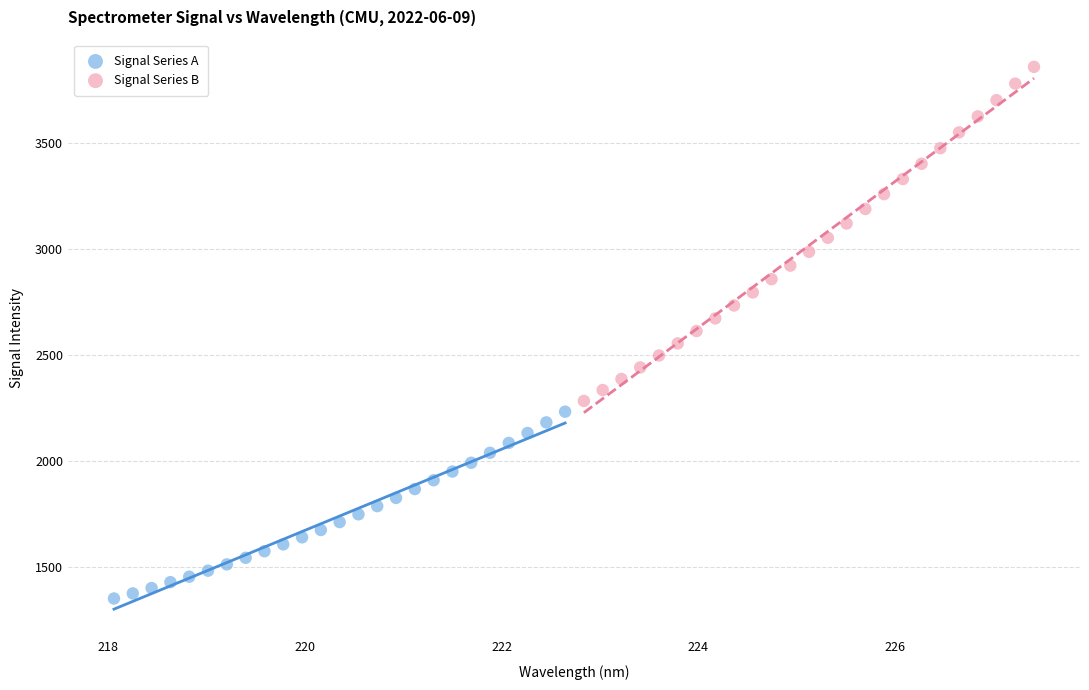

Which series has the widest spread of Y values?

Signal Series B